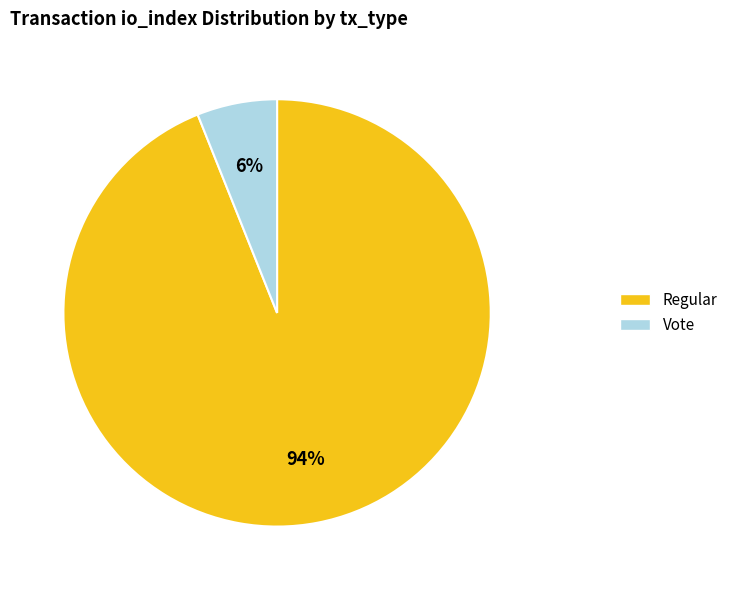

To the nearest percent, what is the average slice percentage?

50%